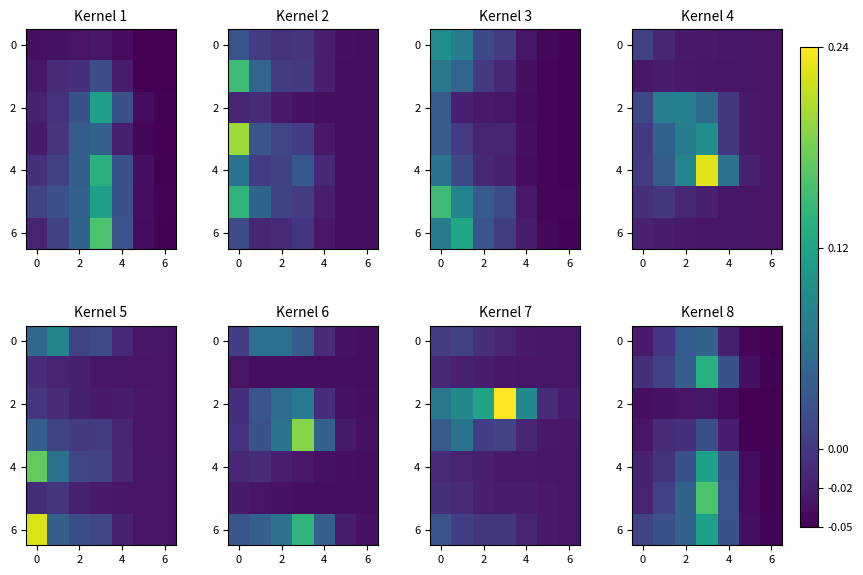

What is the difference between the maximum and second lowest values in the 4 series?

0.2